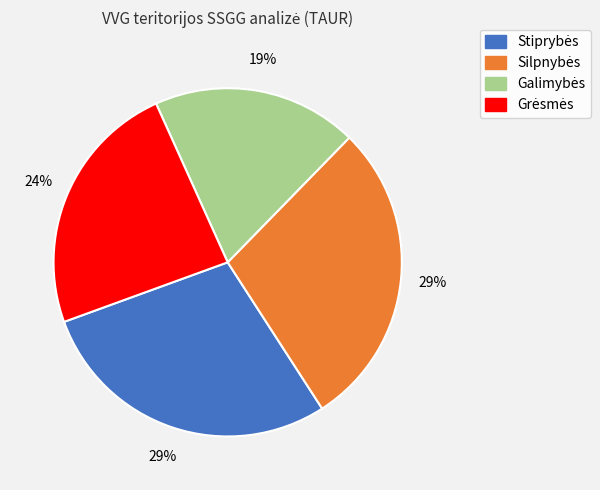

Is there a majority slice in this chart?

No